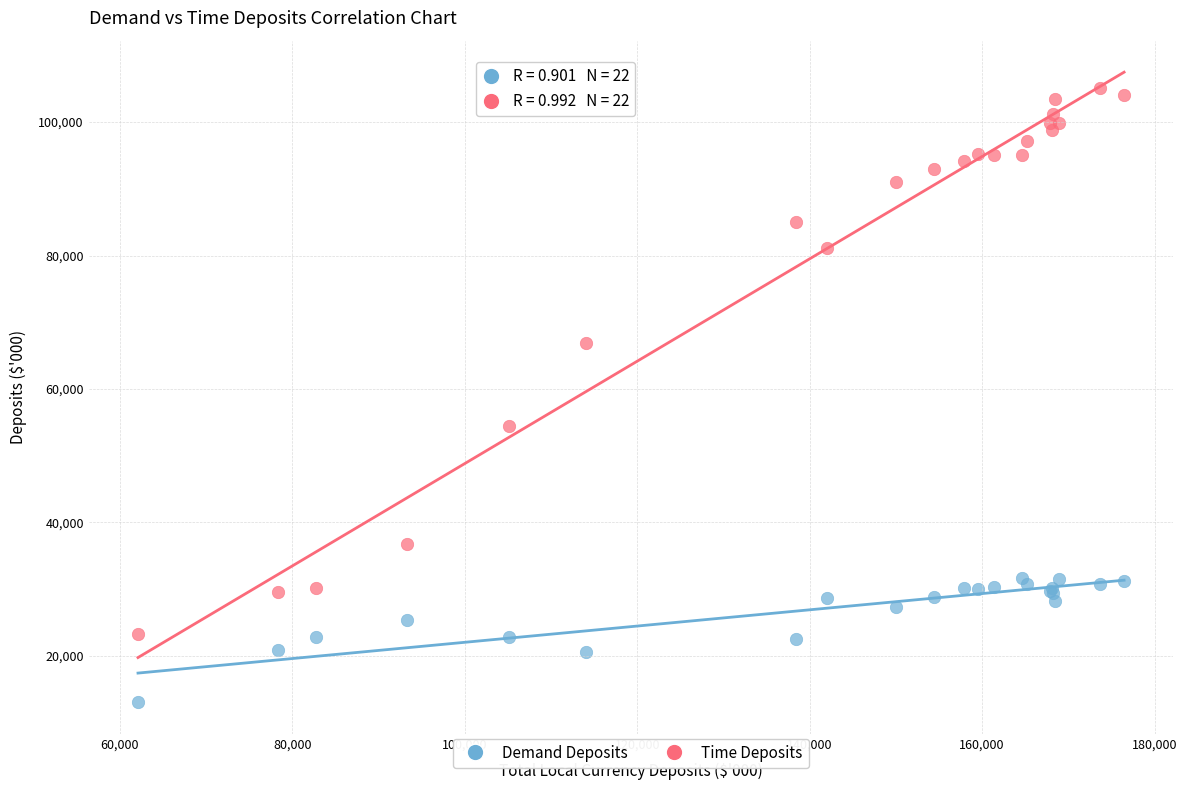

Which series has the widest spread of Y values?

Time Deposits